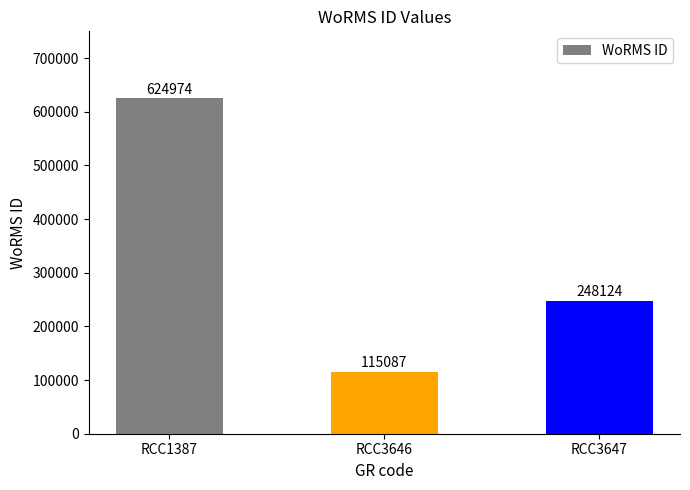

What is the change in value from RCC1387 to RCC3646?

-509887